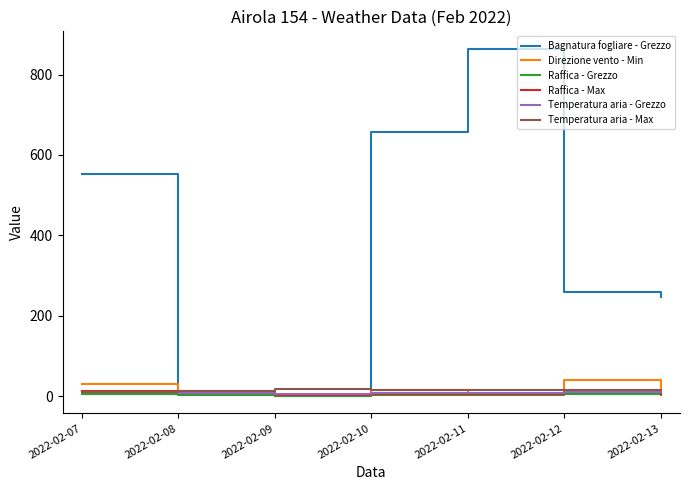

What is the greatest value displayed?

864.6